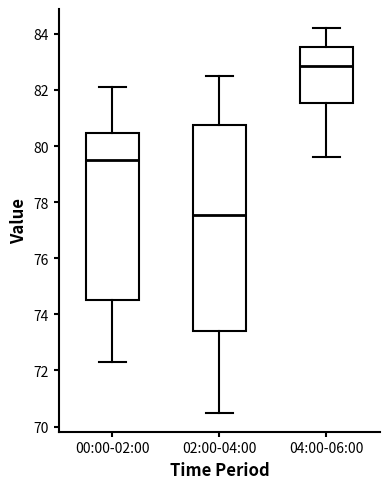

Which box's median line is the lowest?

02:00-04:00